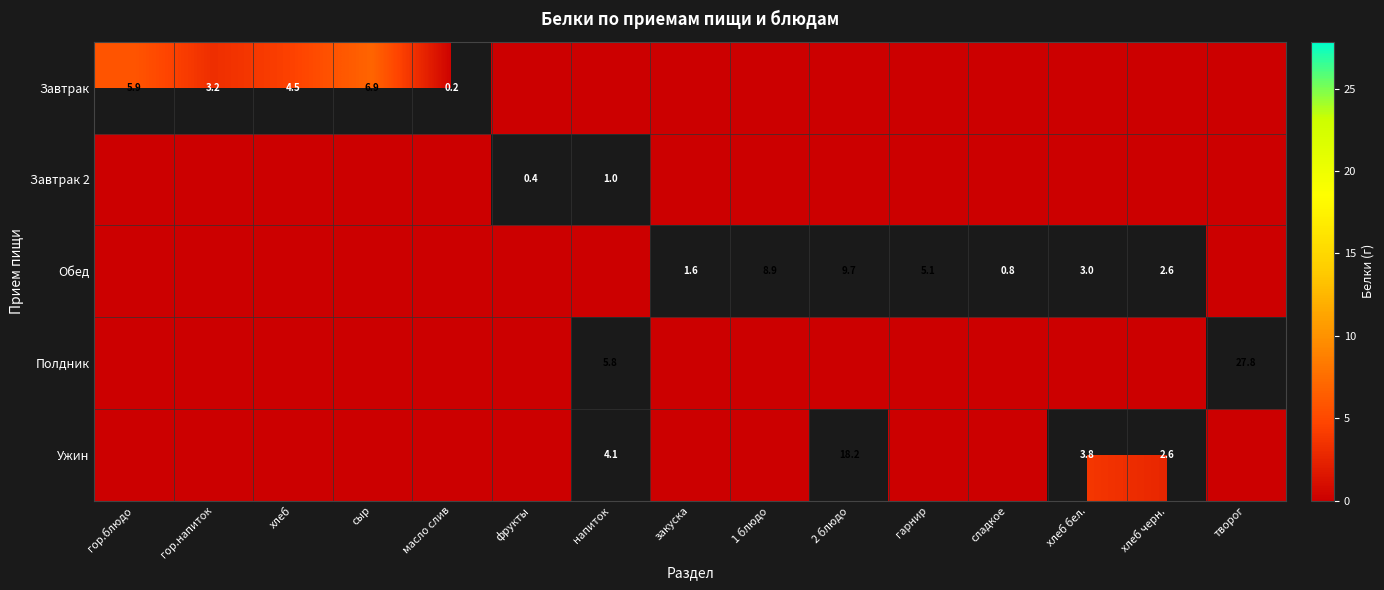

True or false: Обед has a value of 0.5 at гор.напиток.

False